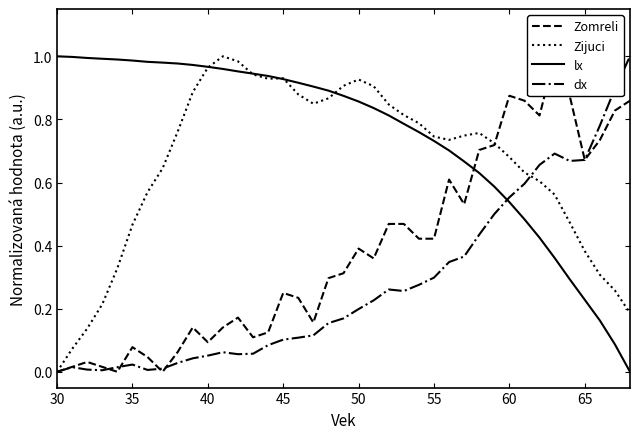

How many distinct data groups are displayed?

4